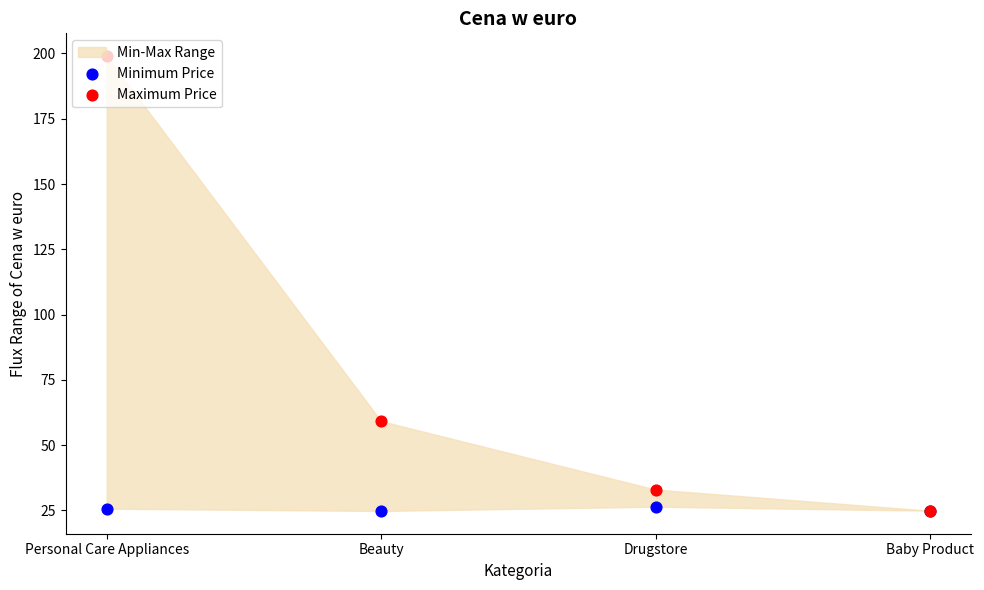

At how many categories does at least one series exceed 122?

1